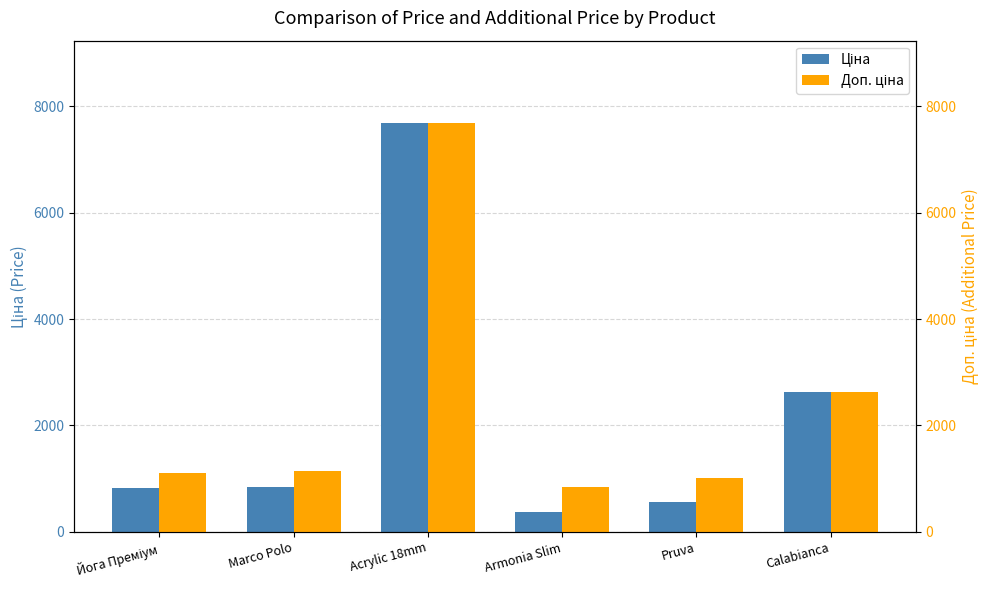

What is the difference between the highest and lowest values at Armonia Slim?

454.6